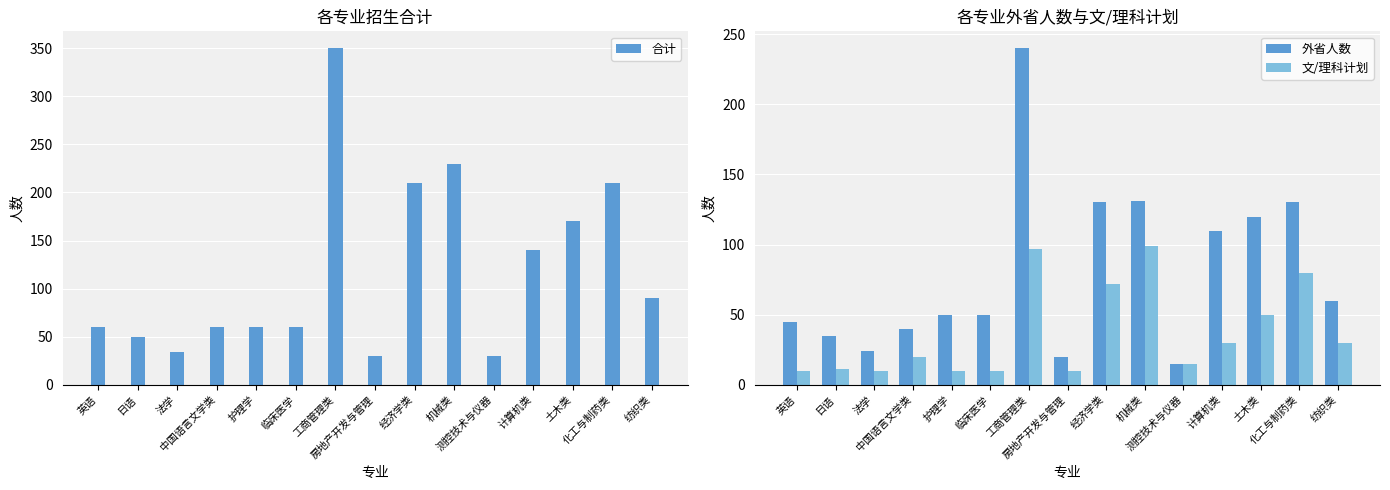

What is the highest value of the 外省人数 series?

240